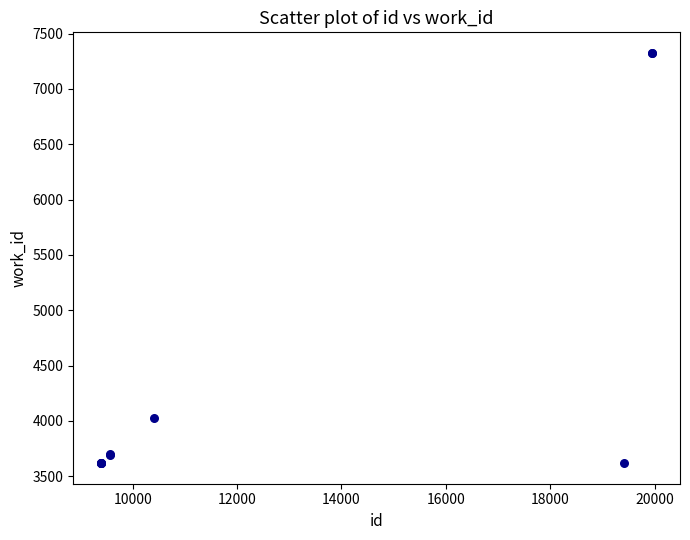

What Y value in the scatter plot is closest to 5472?

4022